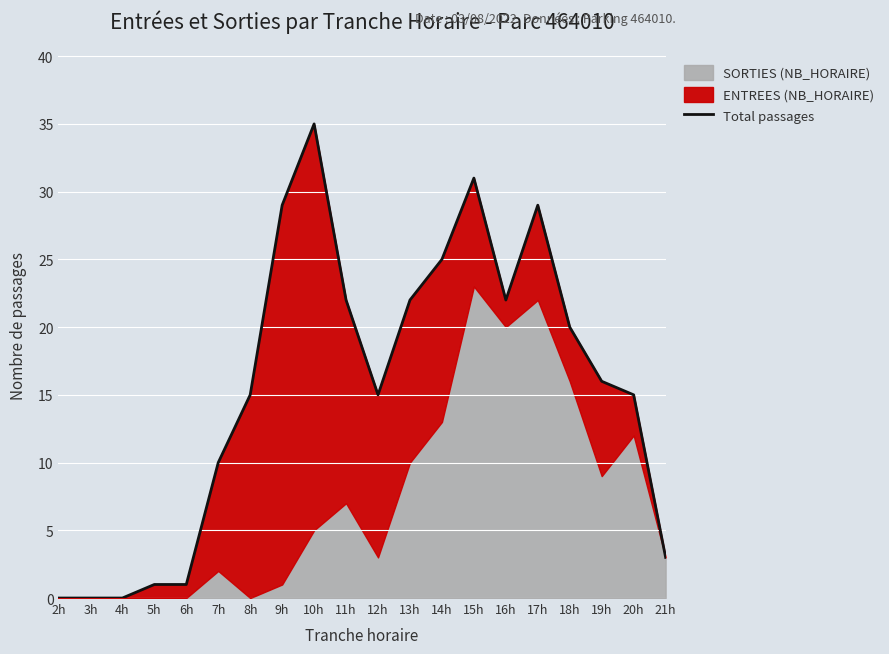

How many positive values are there?

17